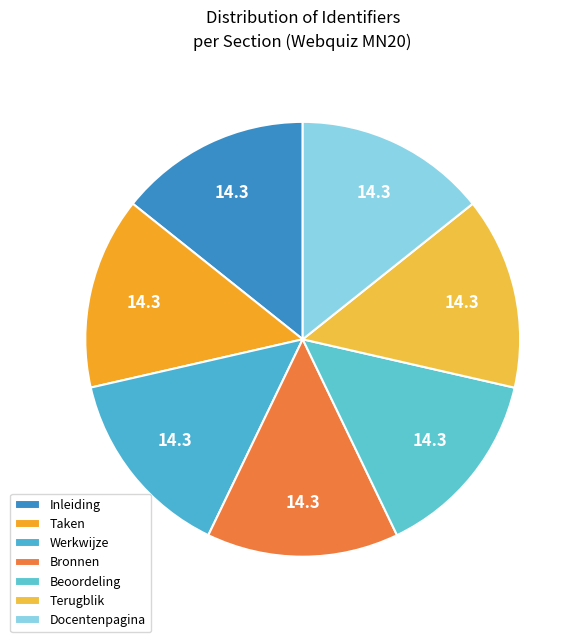

Which category has the smallest portion of the pie?

Inleiding